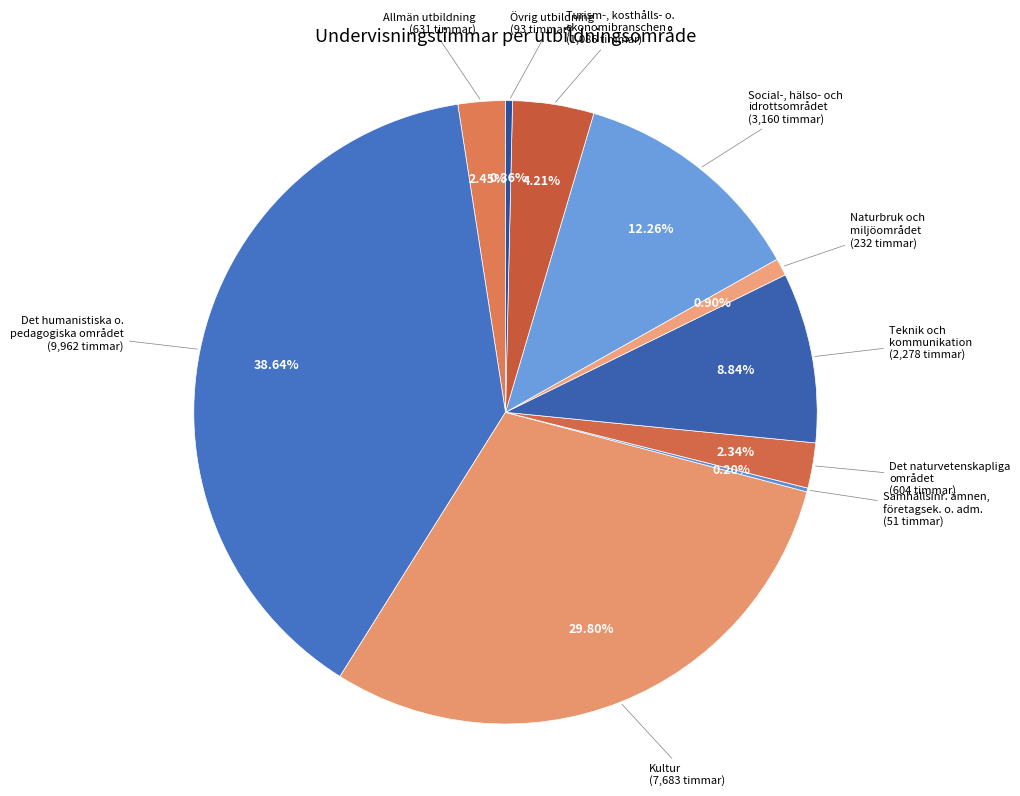

Does Det naturvetenskapliga området account for over 50% of the chart?

No